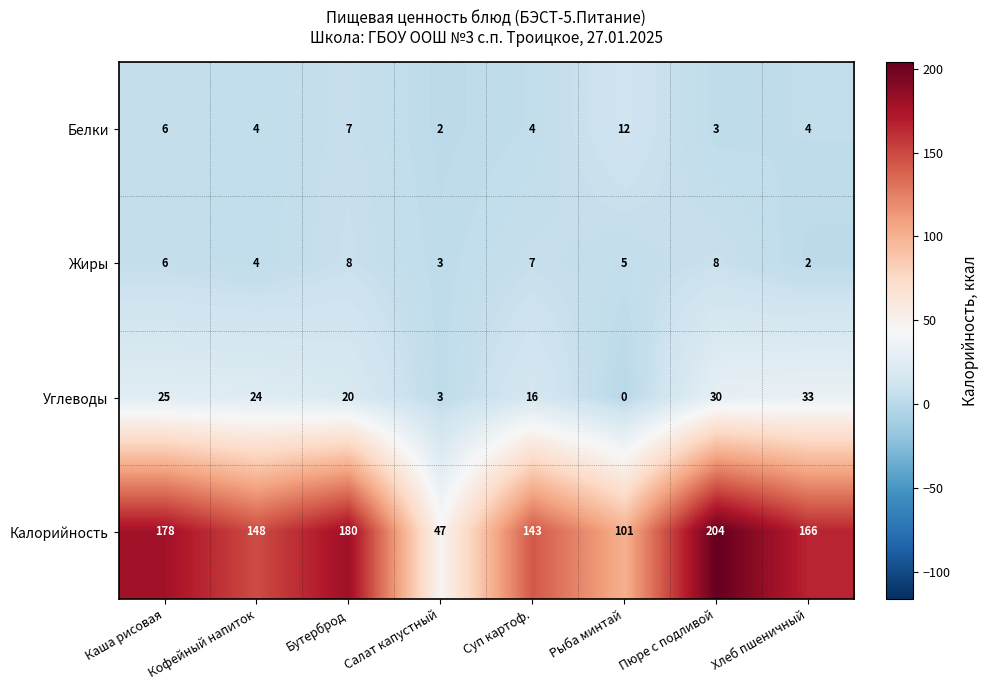

Which series has the largest total across all categories?

Калорийность